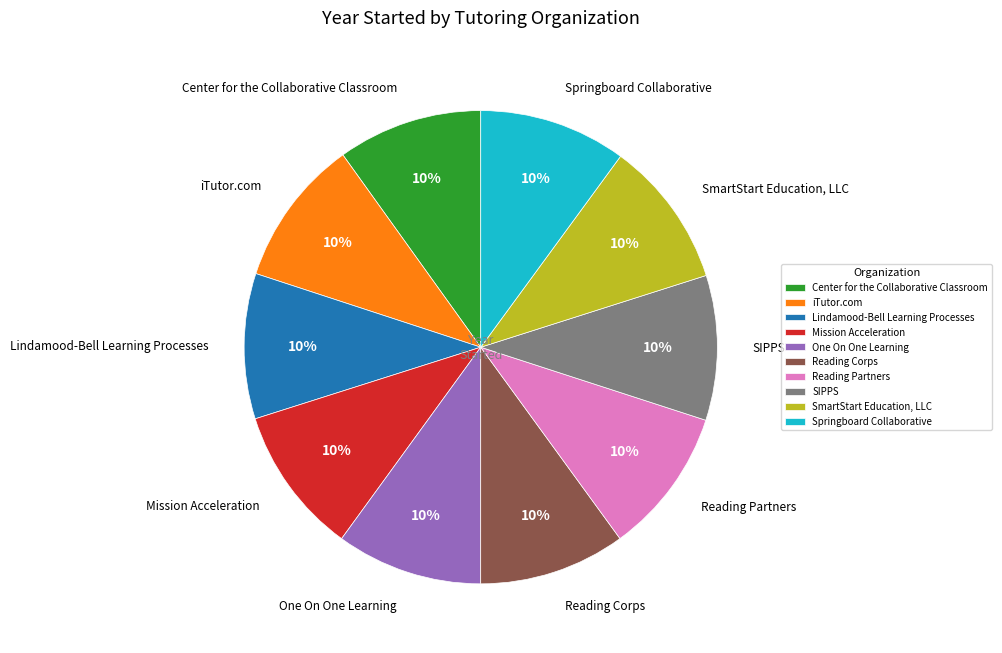

Is it true that Center for the Collaborative Classroom is 10% of the pie?

True